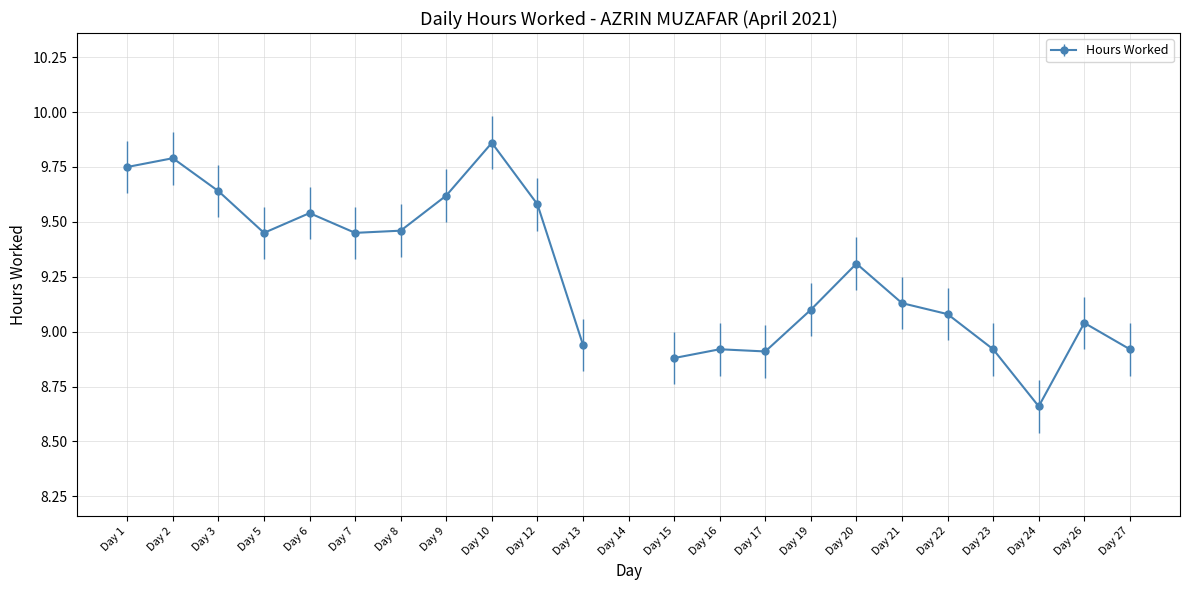

What is the sum of the values at 13 and 1?

18.7